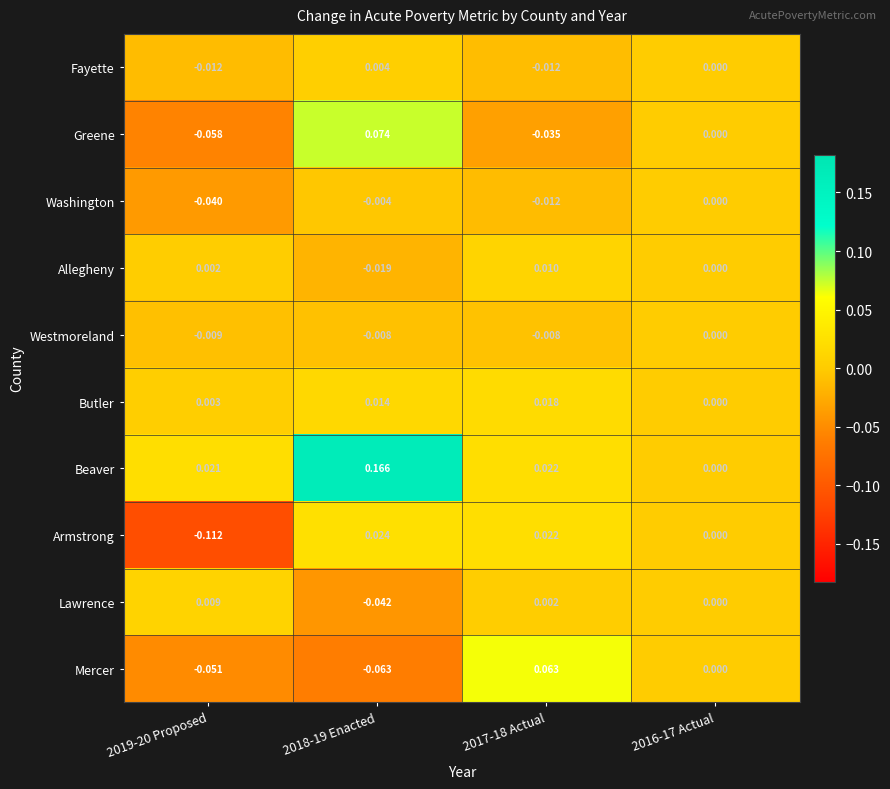

Which category has the lowest value across all series?

2019-20 Proposed